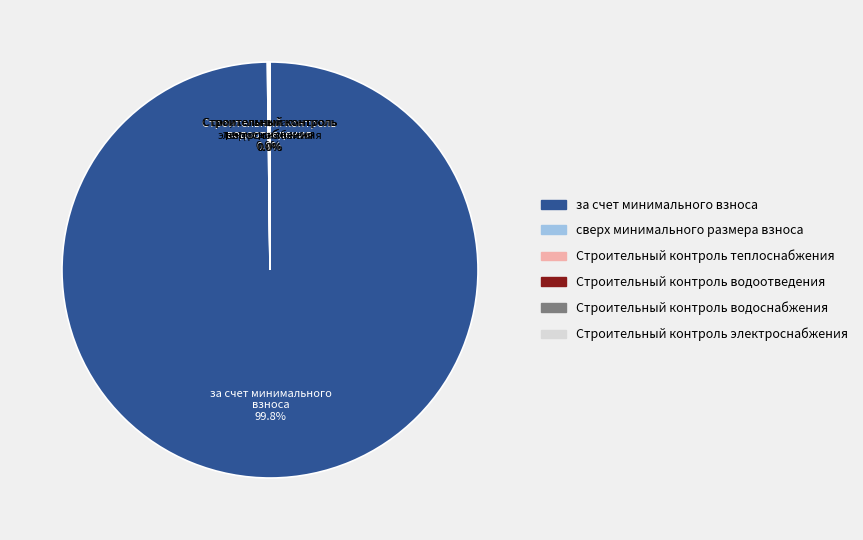

To the nearest percent, what is the difference between the largest and smallest slice percentages?

100%